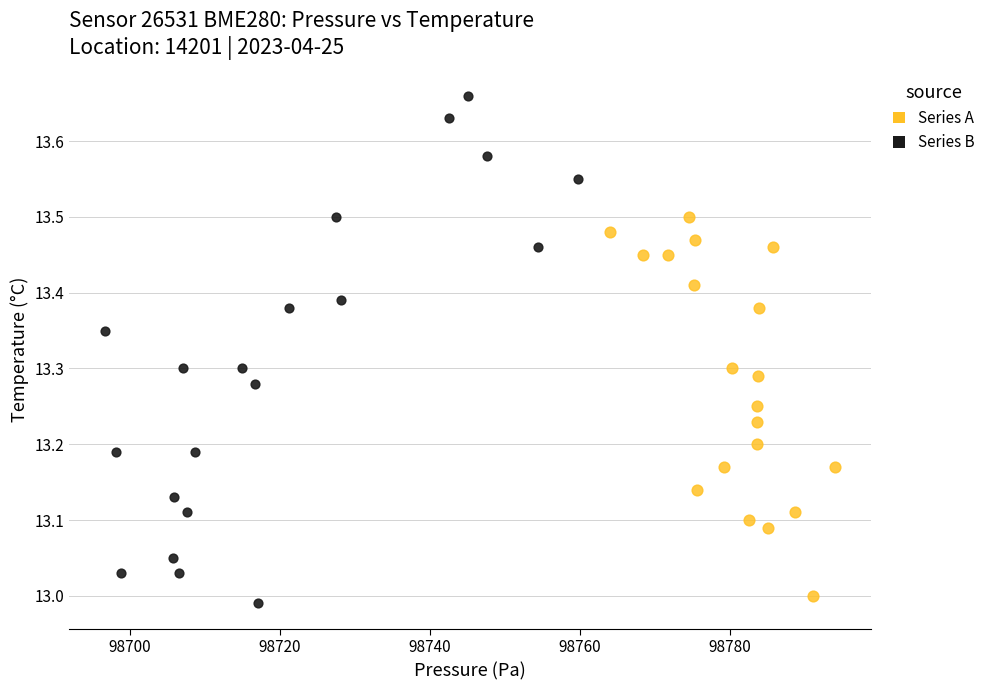

What are all the series names shown in the legend?

Series A, Series B